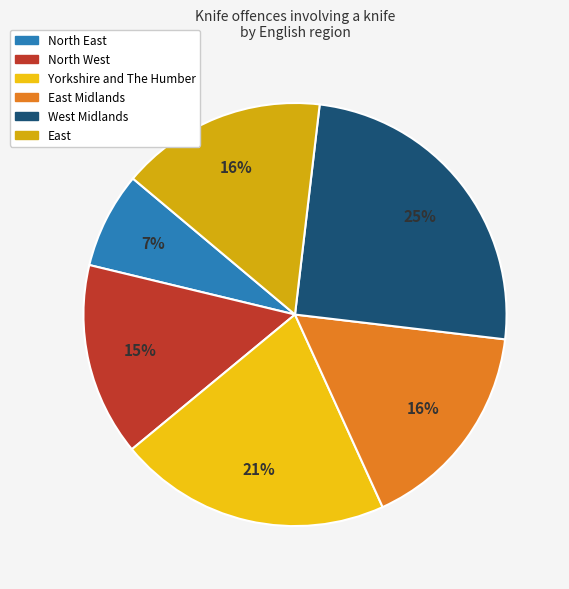

To the nearest percent, what is the difference between the largest and smallest slice percentages?

18%